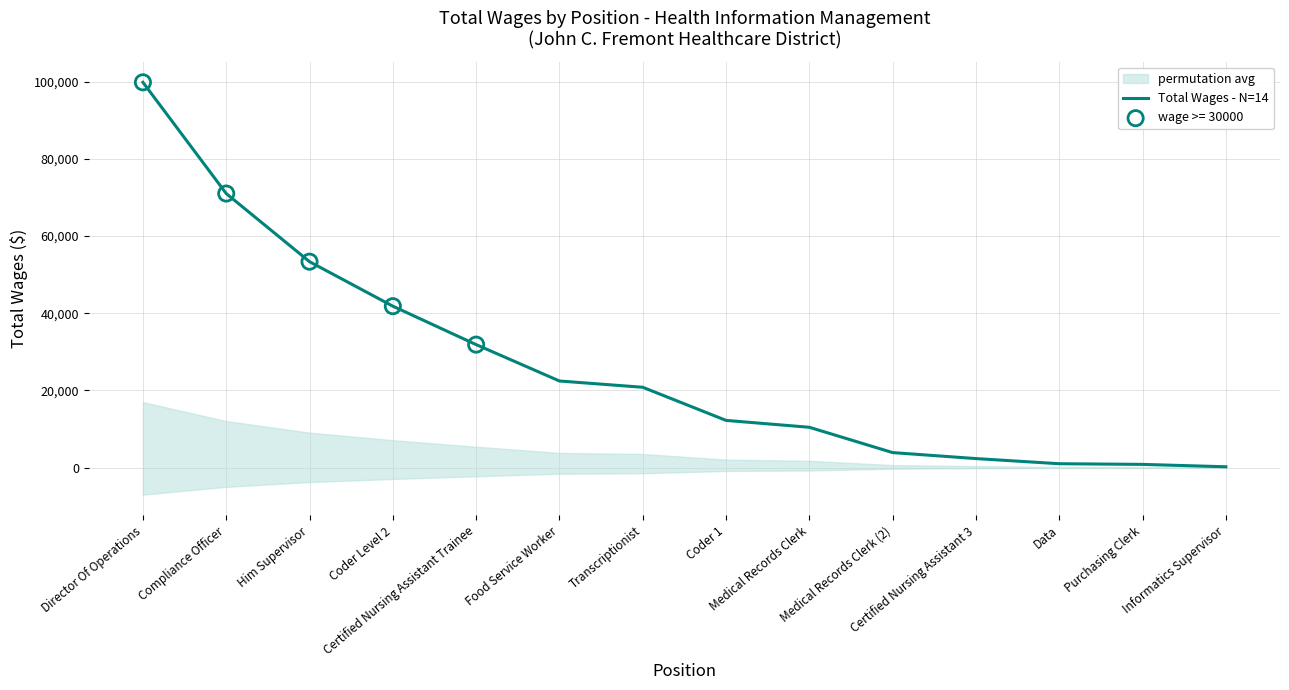

Which has a higher value, Coder Level 2 or Data?

Coder Level 2